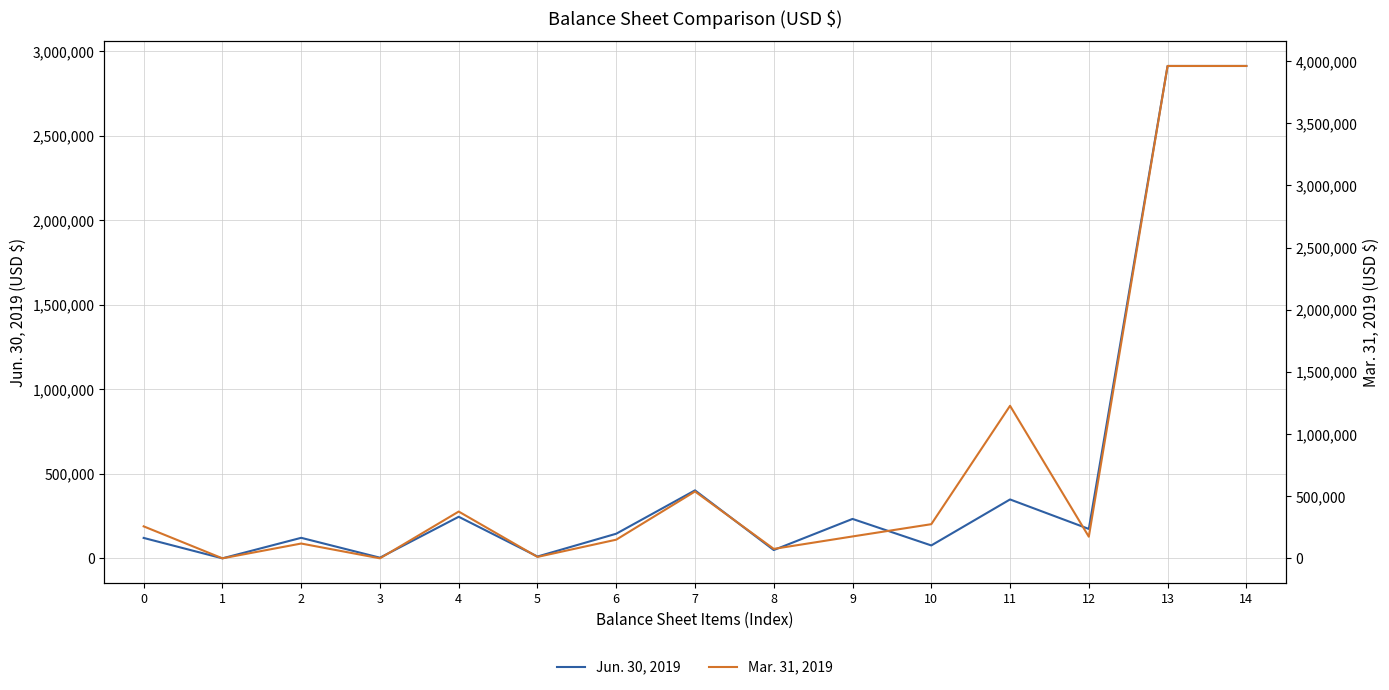

List the series in order of their overall mean, highest first.

Mar. 31, 2019, Jun. 30, 2019